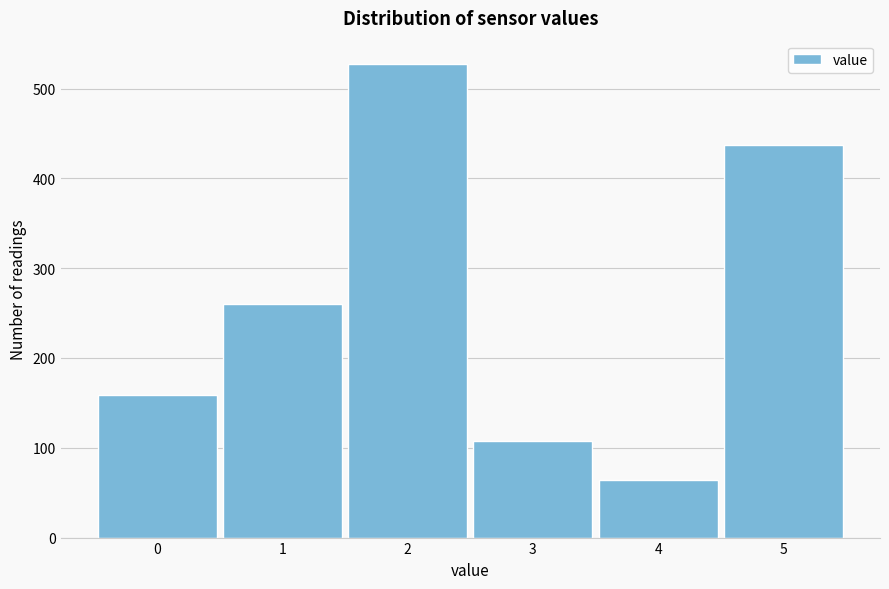

Reading left to right, transcribe all the data shown in this chart.

159	260	527	108	64	437